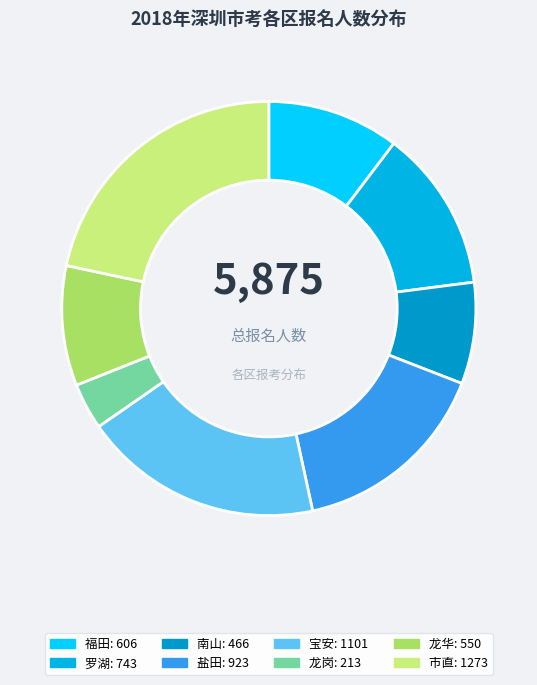

Between 福田 and 市直, which is larger?

市直